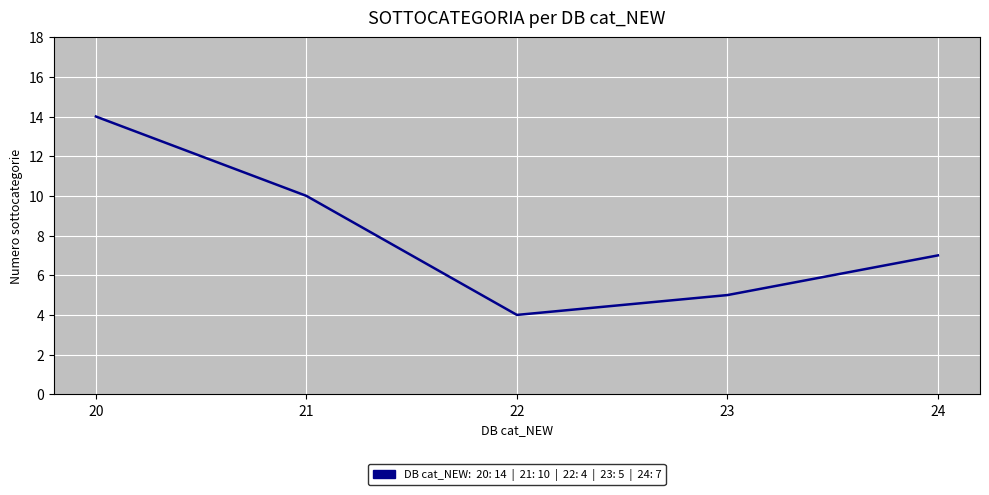

List the labels in order of value, largest first.

20, 21, 24, 23, 22